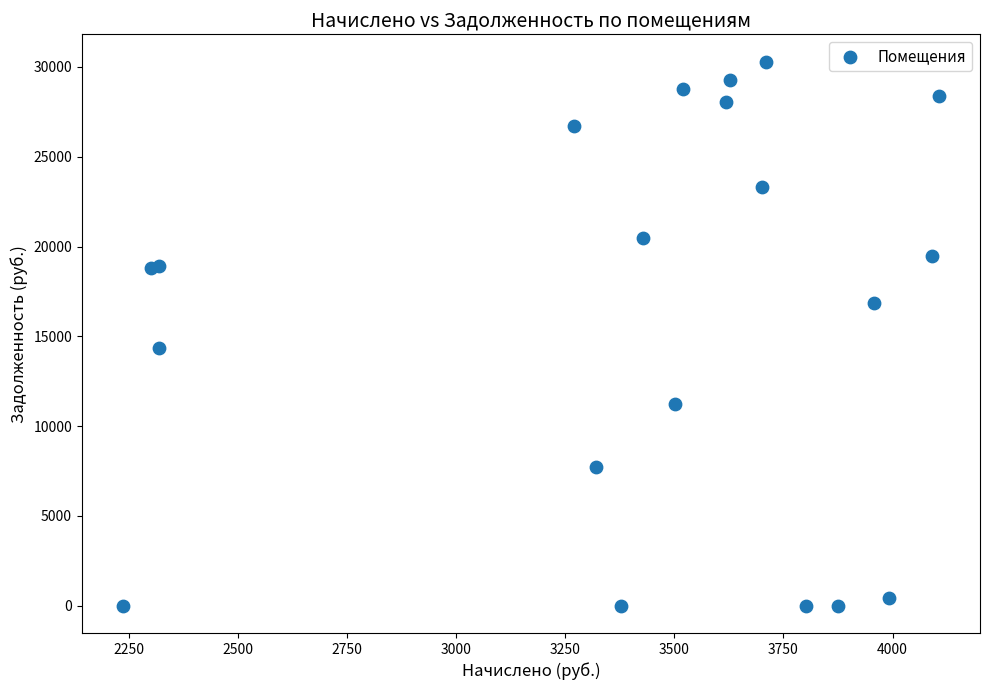

What Y value in the scatter plot is closest to 15149?

14324.6